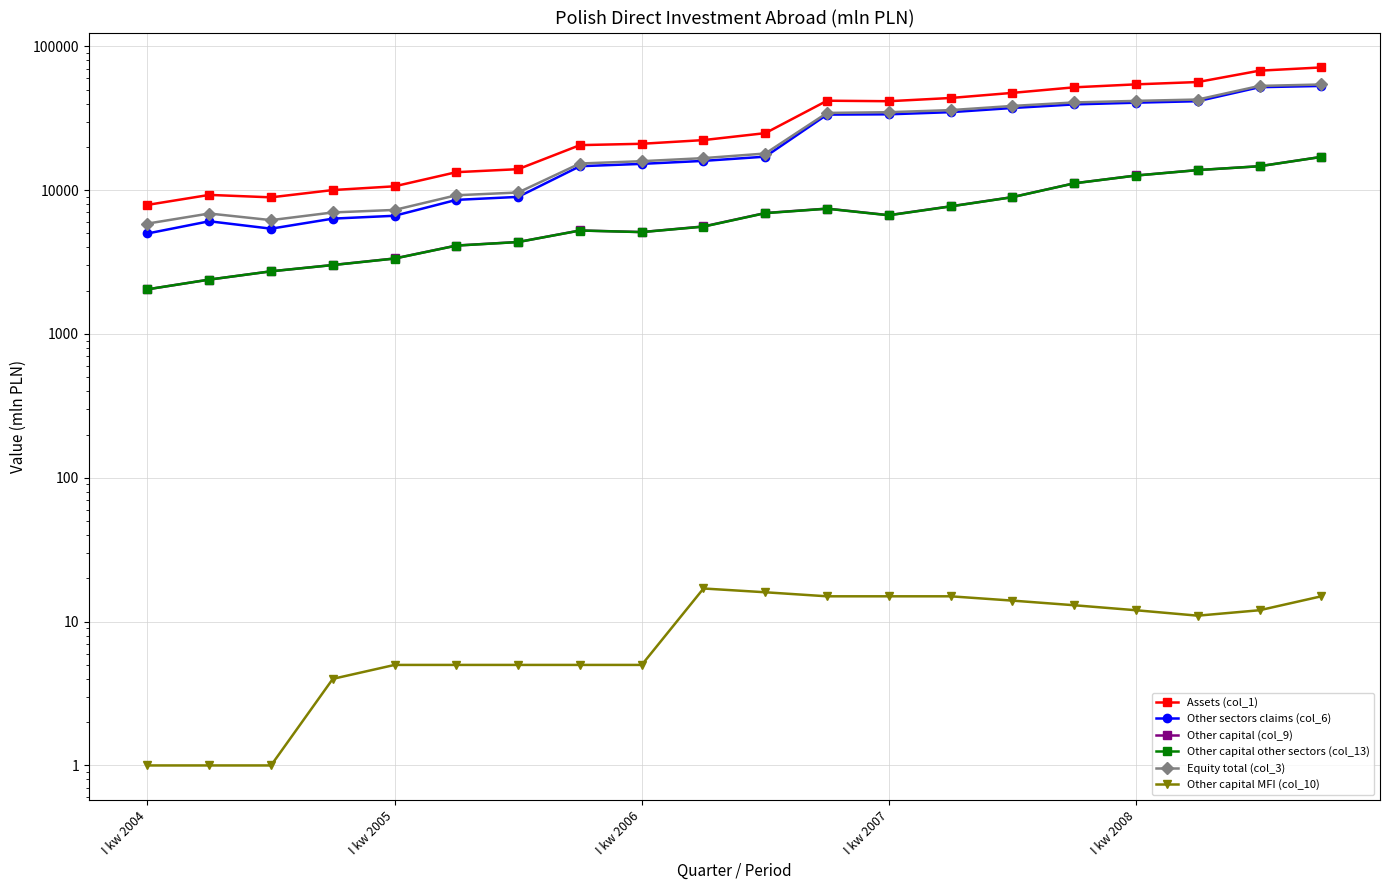

Which series has the largest range (max minus min)?

Assets (col_1)